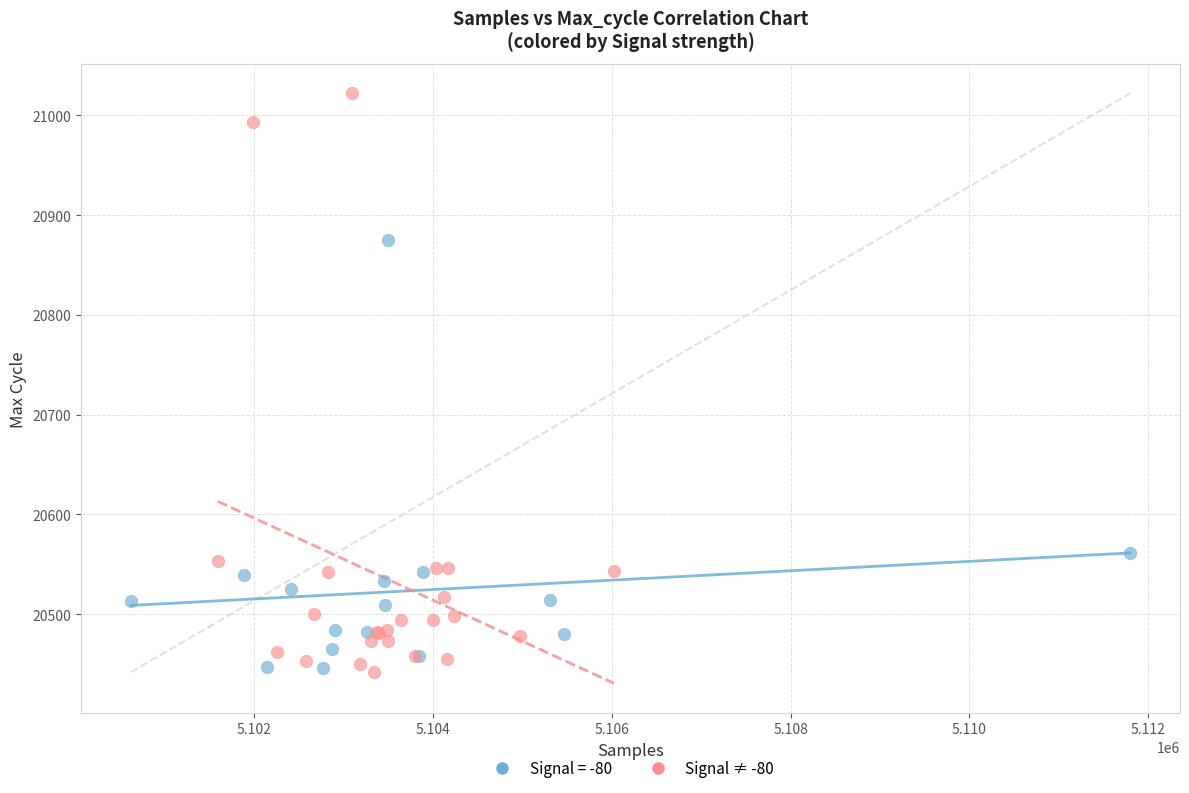

Which series reaches the maximum Y coordinate?

Signal ≠ -80